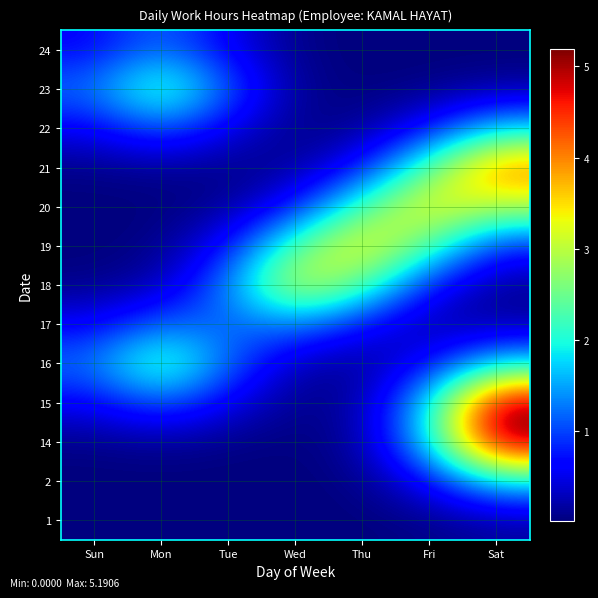

Reading left to right, transcribe all the data shown in this chart.

1: Sun=0.0	Mon=0.0	Tue=0.0	Wed=0.0	Thu=0.0	Fri=0.1	Sat=0.2
2: Sun=0.0	Mon=0.0	Tue=0.0	Wed=0.0	Thu=0.1	Fri=0.6	Sat=1.8
14: Sun=0.1	Mon=0.1	Tue=0.1	Wed=0.0	Thu=0.2	Fri=1.8	Sat=5.2
15: Sun=0.6	Mon=1.1	Tue=0.5	Wed=0.1	Thu=0.2	Fri=1.8	Sat=5.2
16: Sun=1.3	Mon=2.5	Tue=1.2	Wed=0.2	Thu=0.1	Fri=0.6	Sat=1.8
17: Sun=0.6	Mon=1.2	Tue=1.1	Wed=1.3	Thu=0.7	Fri=0.2	Sat=0.2
18: Sun=0.1	Mon=0.2	Tue=1.3	Wed=3.2	Thu=2.4	Fri=0.7	Sat=0.1
19: Sun=0.0	Mon=0.1	Tue=0.7	Wed=2.4	Thu=3.5	Fri=2.3	Sat=0.8
20: Sun=0.0	Mon=0.0	Tue=0.1	Wed=0.7	Thu=2.3	Fri=3.5	Sat=2.9
21: Sun=0.1	Mon=0.1	Tue=0.1	Wed=0.1	Thu=0.7	Fri=2.4	Sat=4.2
22: Sun=0.6	Mon=1.1	Tue=0.5	Wed=0.1	Thu=0.1	Fri=0.7	Sat=1.7
23: Sun=1.2	Mon=2.5	Tue=1.1	Wed=0.1	Thu=0.0	Fri=0.1	Sat=0.2
24: Sun=0.6	Mon=1.2	Tue=0.6	Wed=0.1	Thu=0.0	Fri=0.0	Sat=0.0